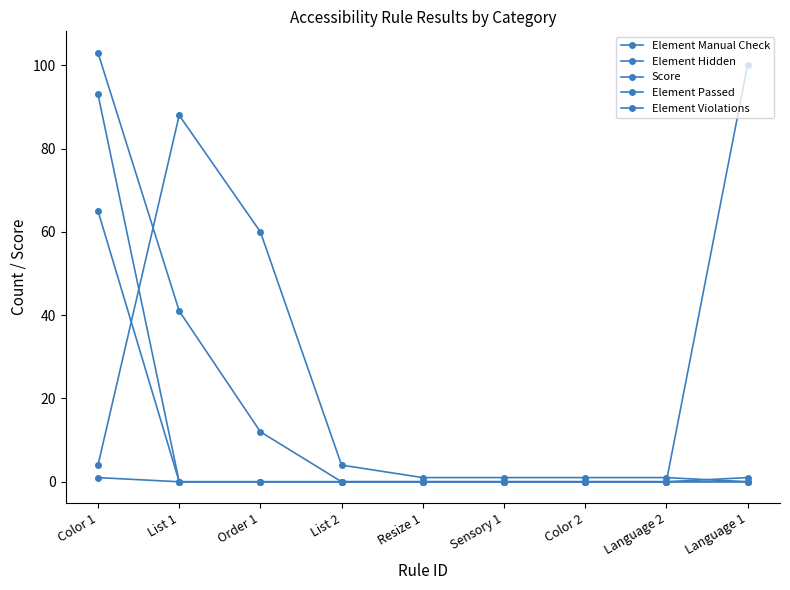

How many lines are shown in the chart?

5